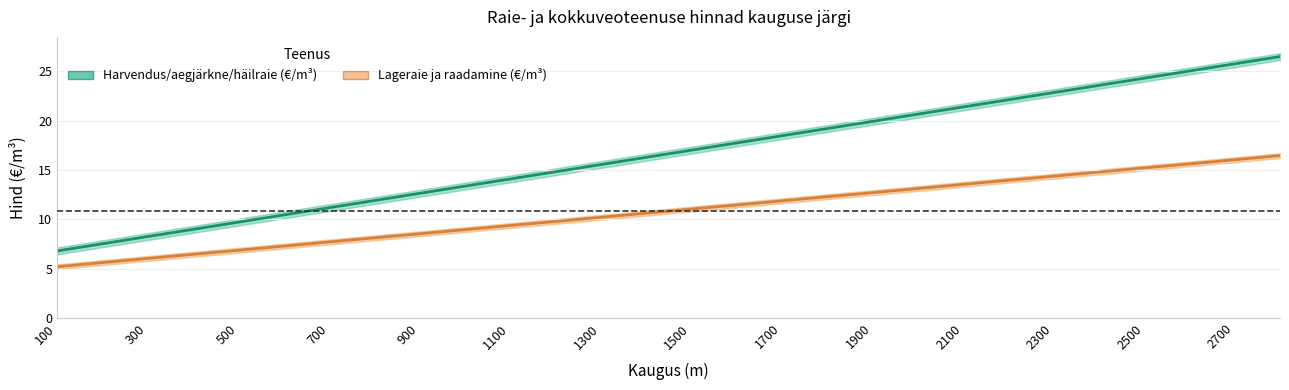

What is the value of the Harvendus/aegjärkne/häilraie (€/m³) point at the 26th from the left?

25.0